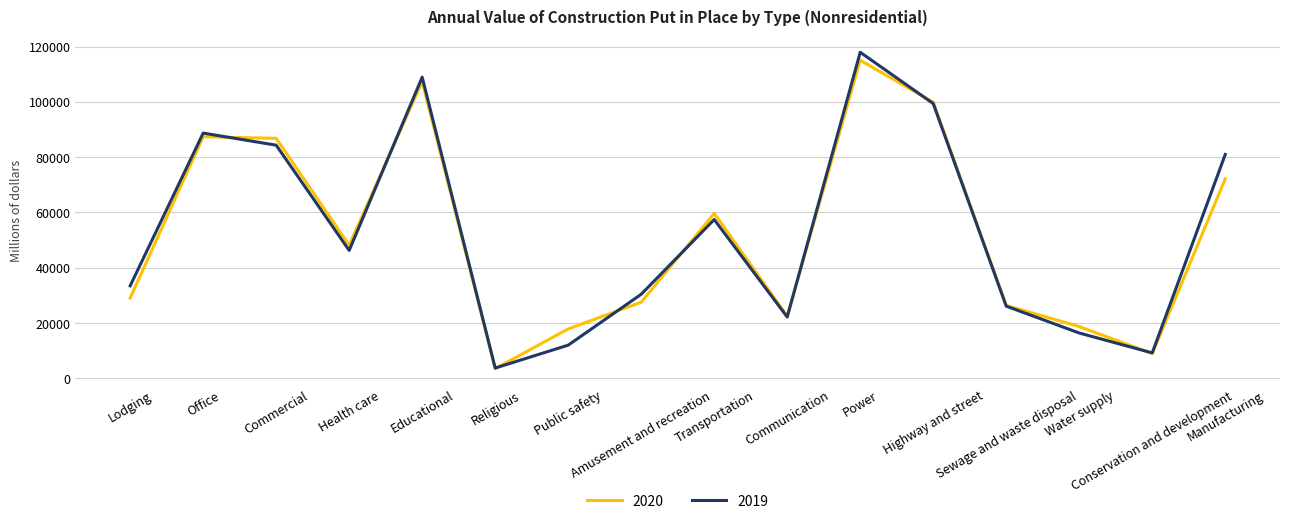

What is the sum of the 2019 values at Religious and Lodging?

37191